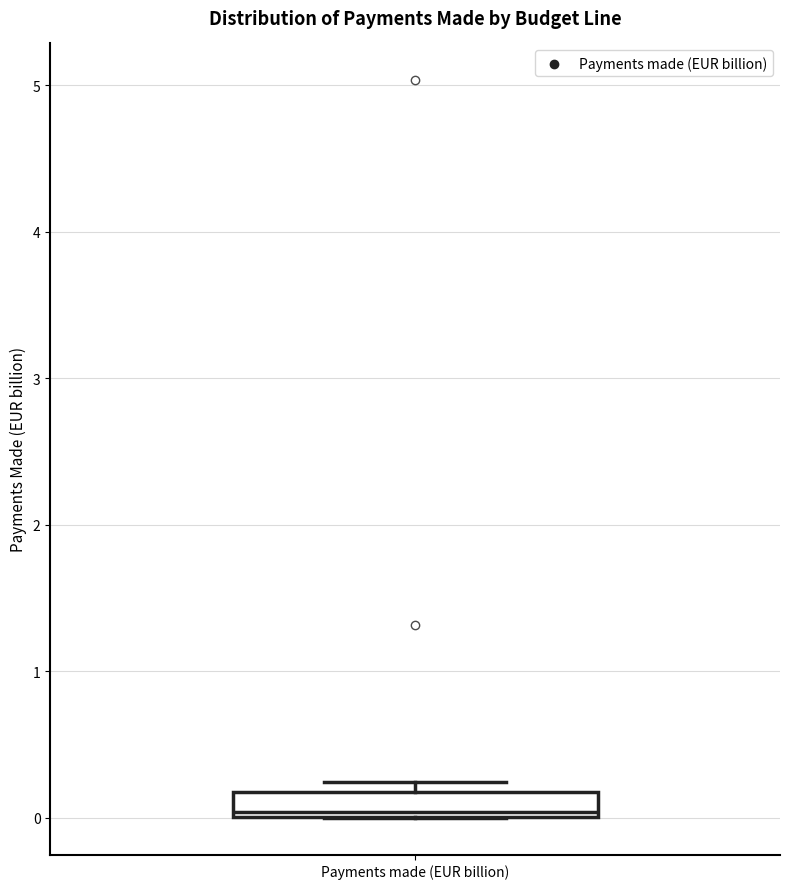

Read this box plot against the y-axis: the position of the median line, the range covered by the box, and the ends of both whiskers. The values are not printed on the chart, so give them approximately, as read against the axis.

median 0.0 (just above the box's lower edge), box 0.0 to 0.2, whiskers 0.0 to 0.2 (just above the box's upper edge)